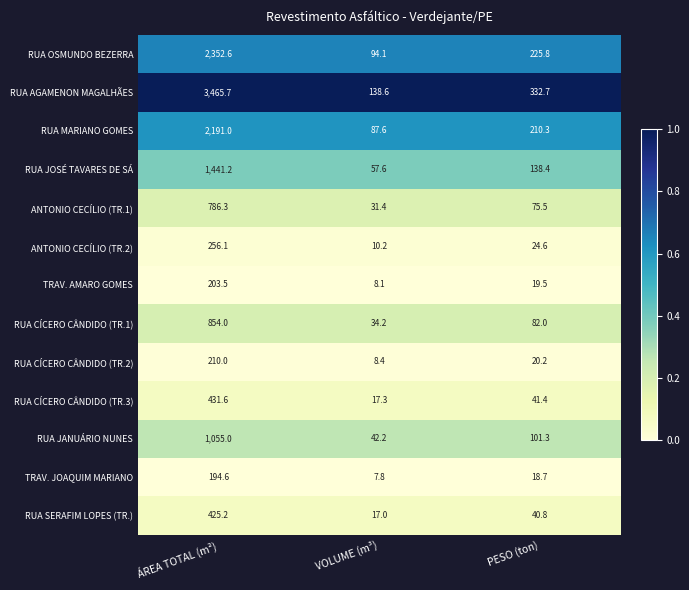

The value of RUA SERAFIM LOPES (TR.) at VOLUME (m³) is 4.2. True or false?

False